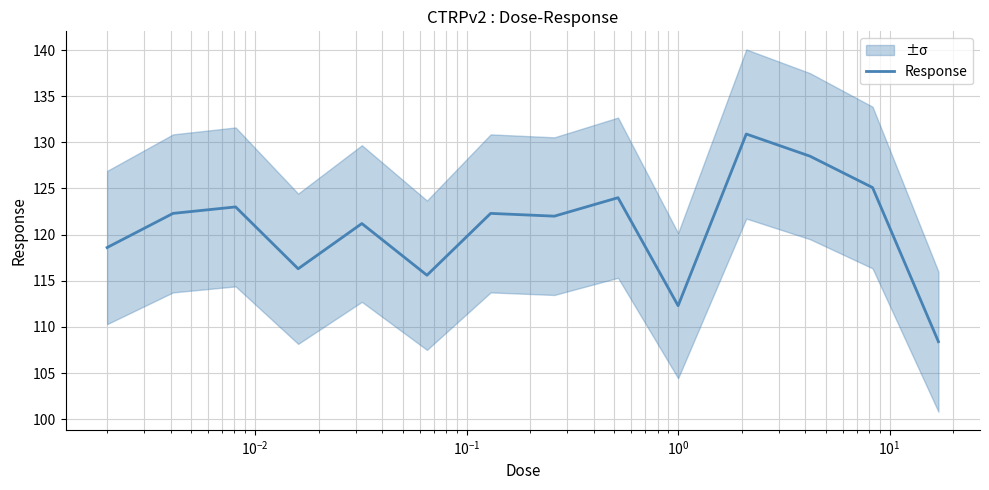

What is the lowest value of the Response series?

108.4